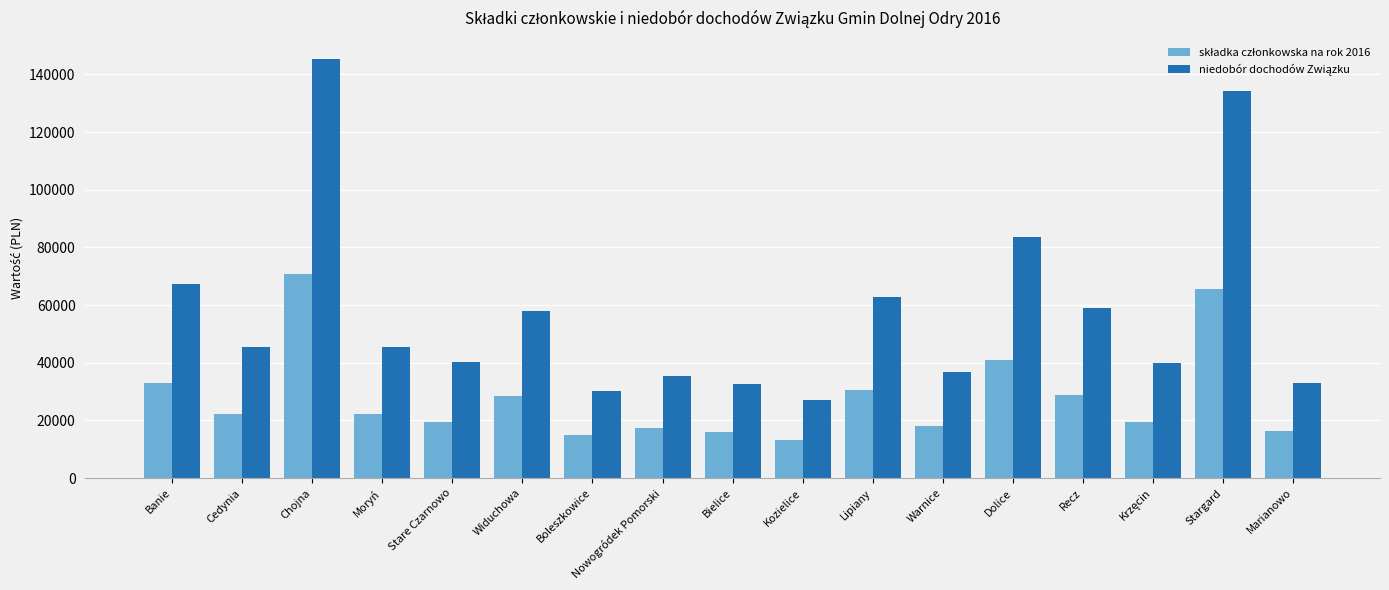

At which category is the sum across all series the highest?

Chojna